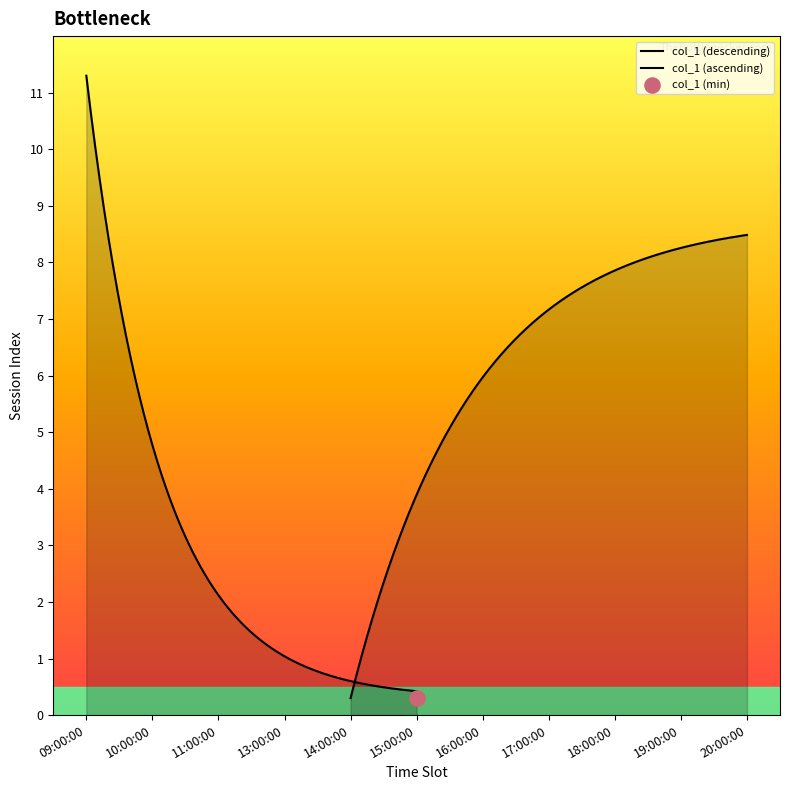

Which has a higher value, 17:00:00 or 16:00:00?

17:00:00